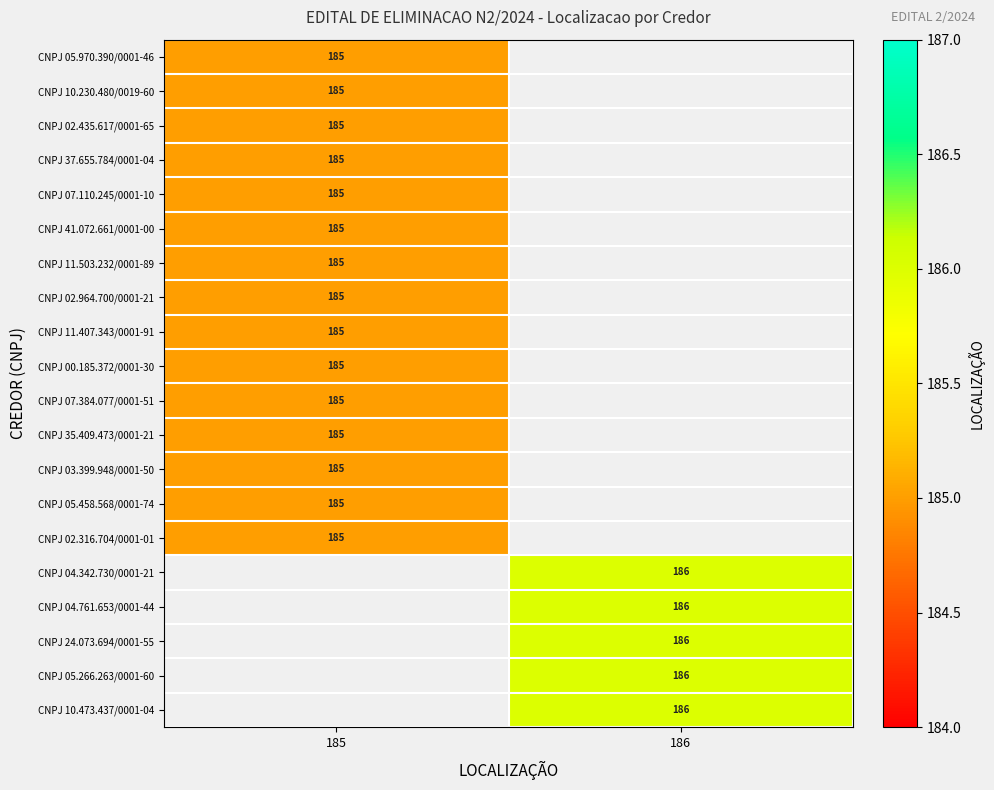

The CNPJ 24.073.694/0001-55 series shows 252 at 186. True or false?

False